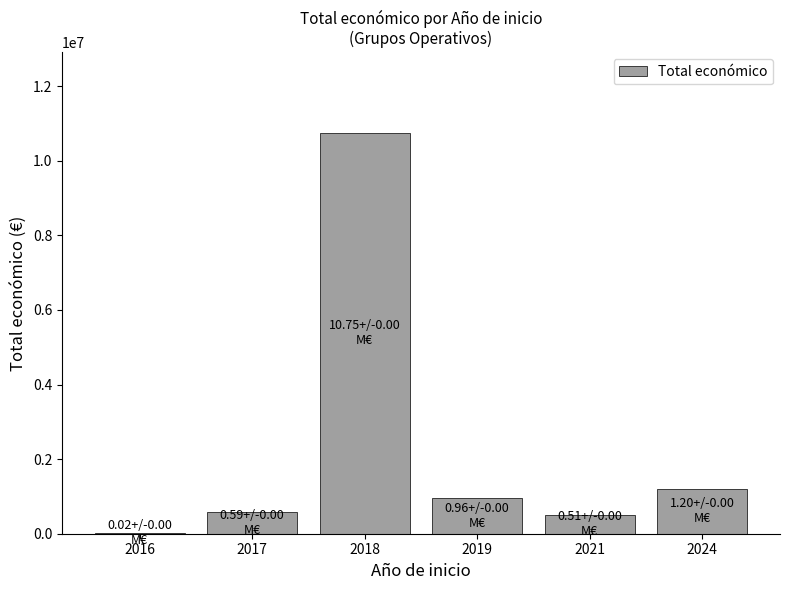

What is the maximum value shown in the chart?

10754971